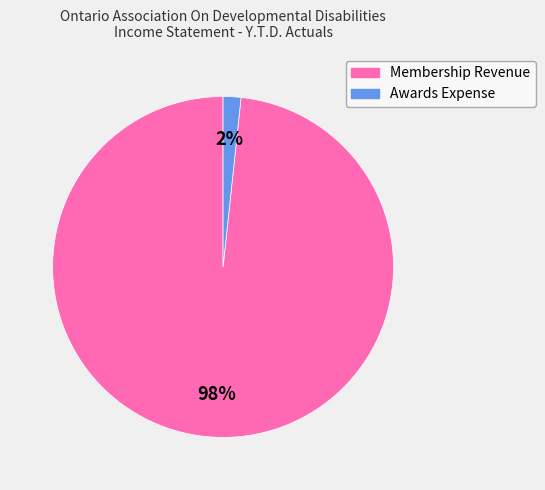

How many segments does this pie chart have?

2